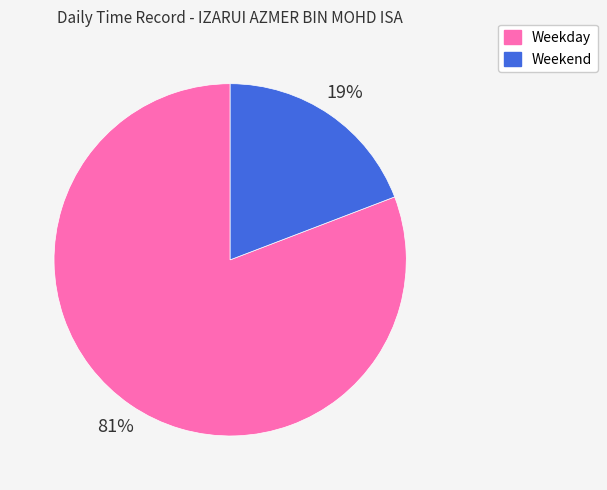

How many segments does this pie chart have?

2